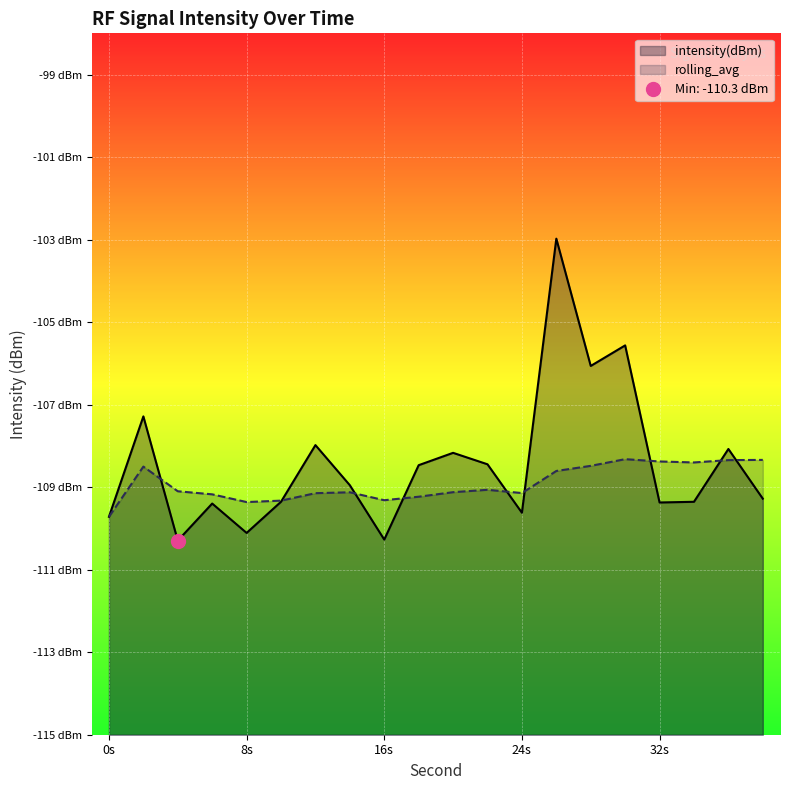

What is the average value of the intensity(dBm) series?

-108.4